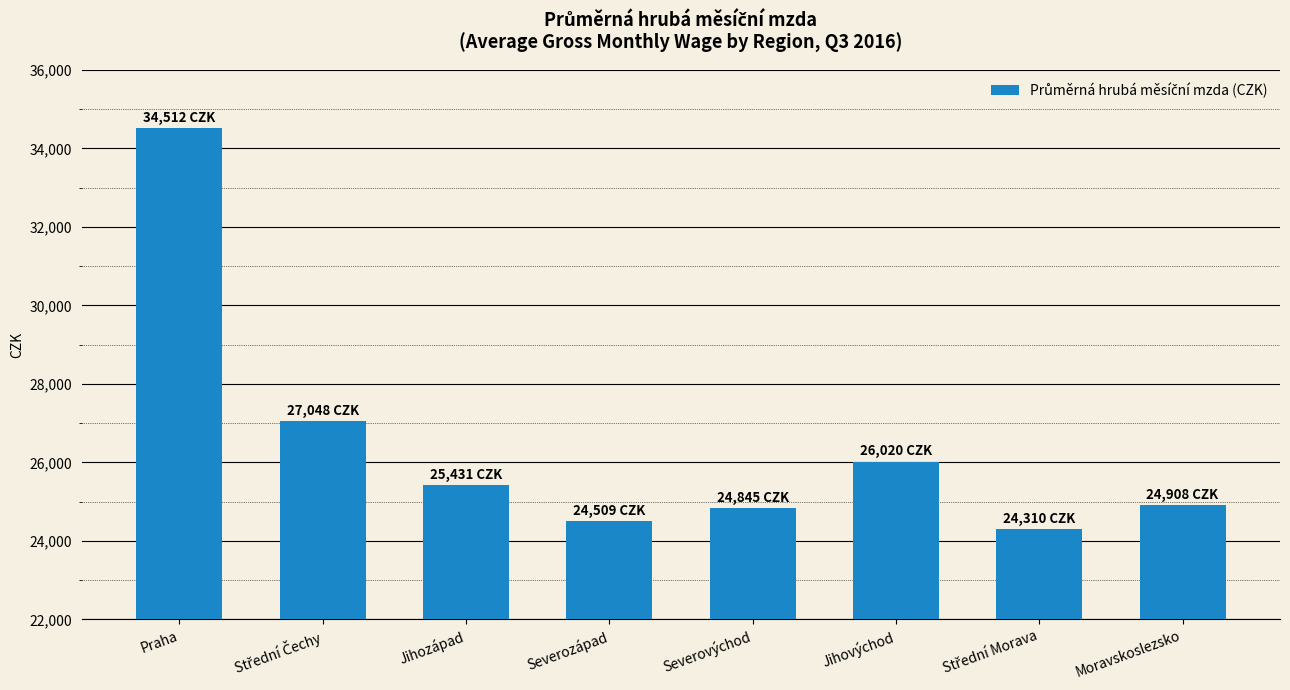

How many bars are there in total?

8